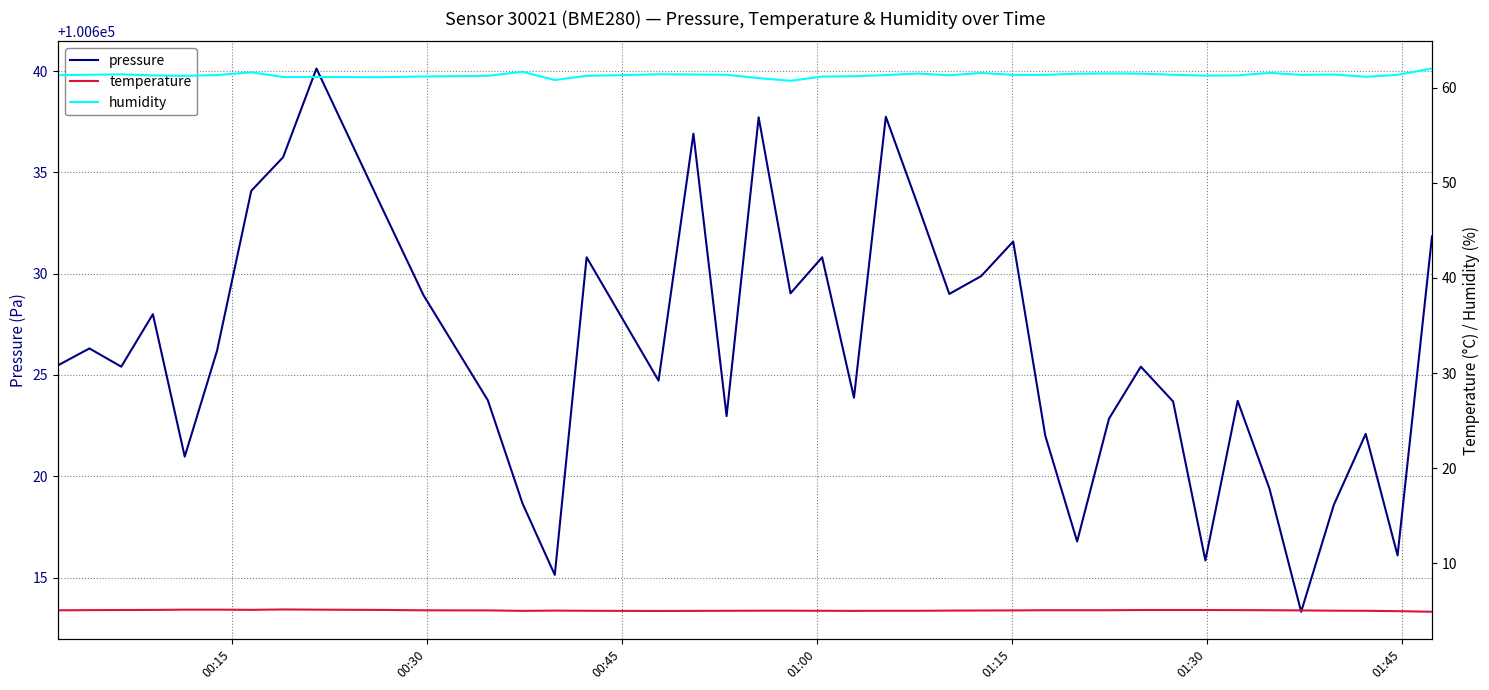

How many interior local valleys does the pressure series have?

12